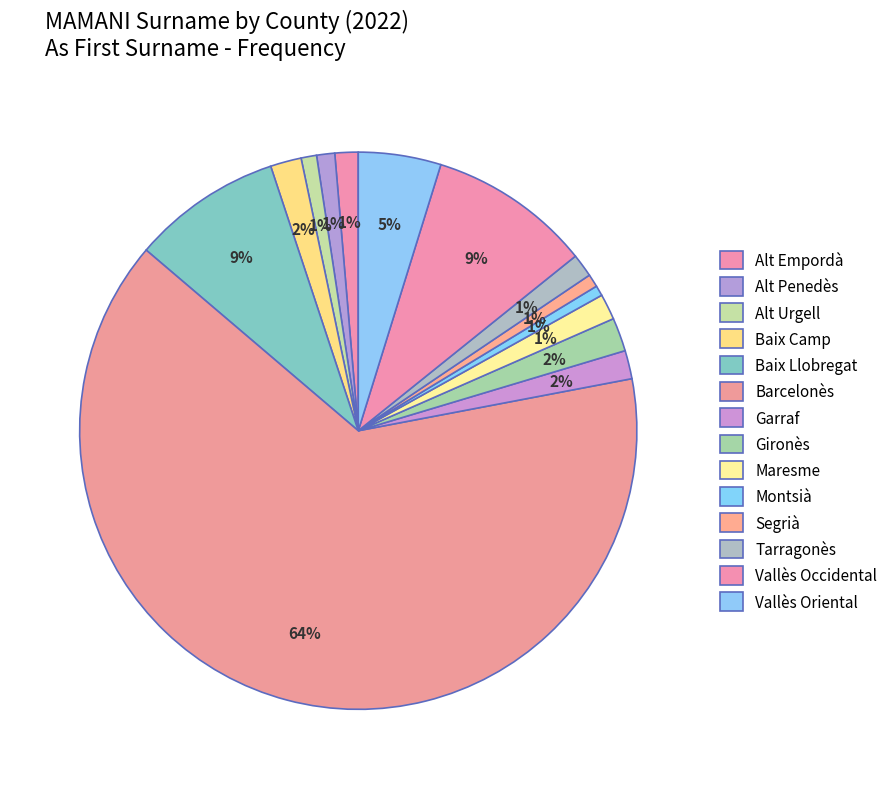

Does any single category account for the majority?

Yes